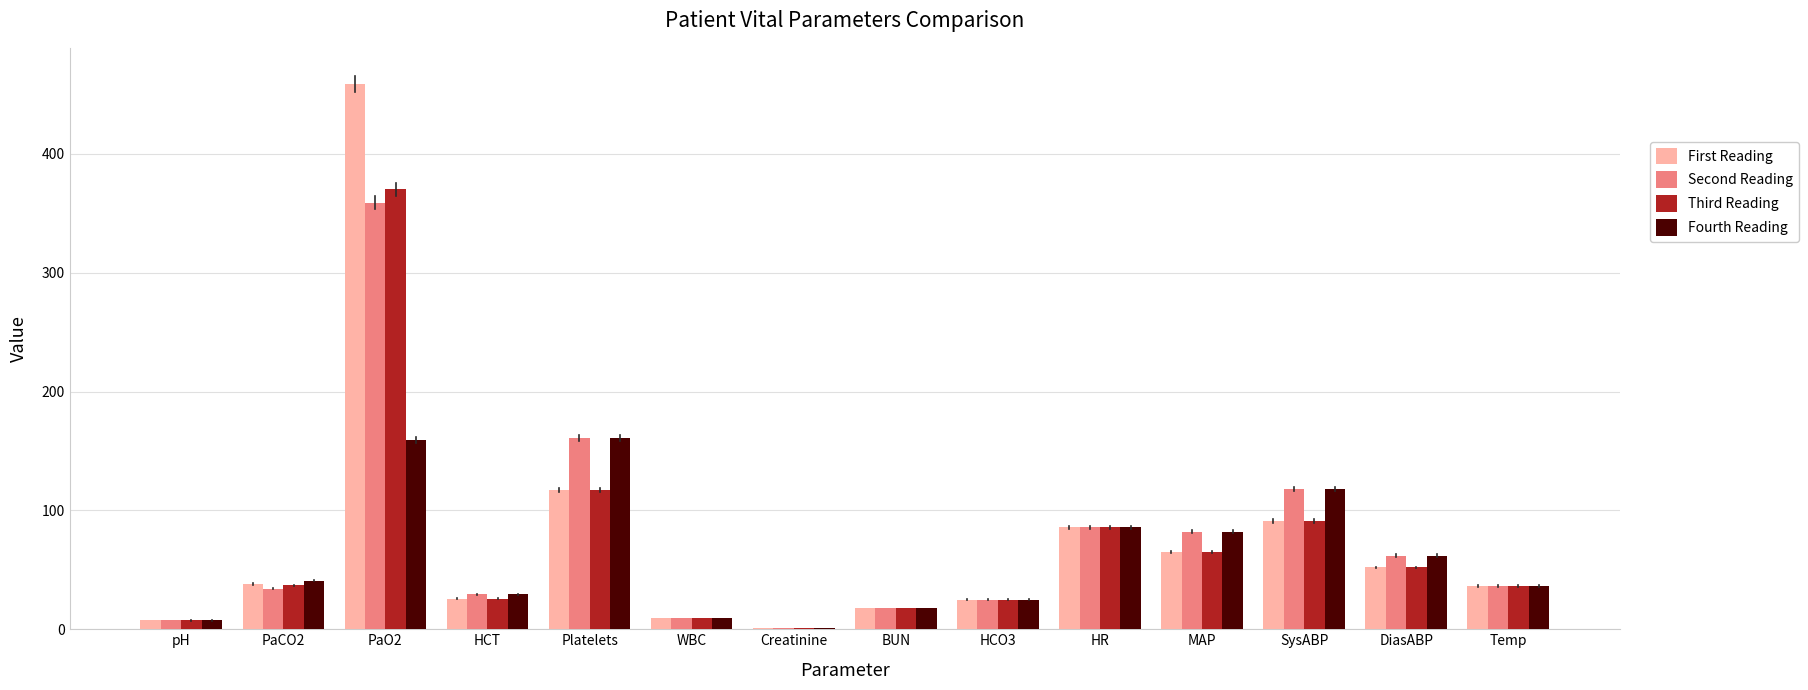

How many data points does each series have?

14